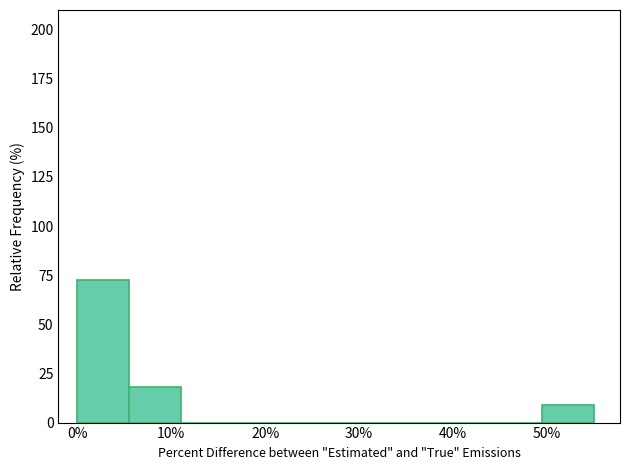

Reading left to right, list every bar in this chart as the range it spans on the x-axis followed by its height. Neither the bar edges nor the heights are printed on the chart, so give them approximately, as read against the axes.

0.0 to 5.5: 75
5.5 to 11.0: 20
11.0 to 16.5: 0
16.5 to 22.0: 0
22.0 to 27.5: 0
27.5 to 33.0: 0
33.0 to 38.5: 0
38.5 to 44.0: 0
44.0 to 49.5: 0
49.5 to 55.0: 10